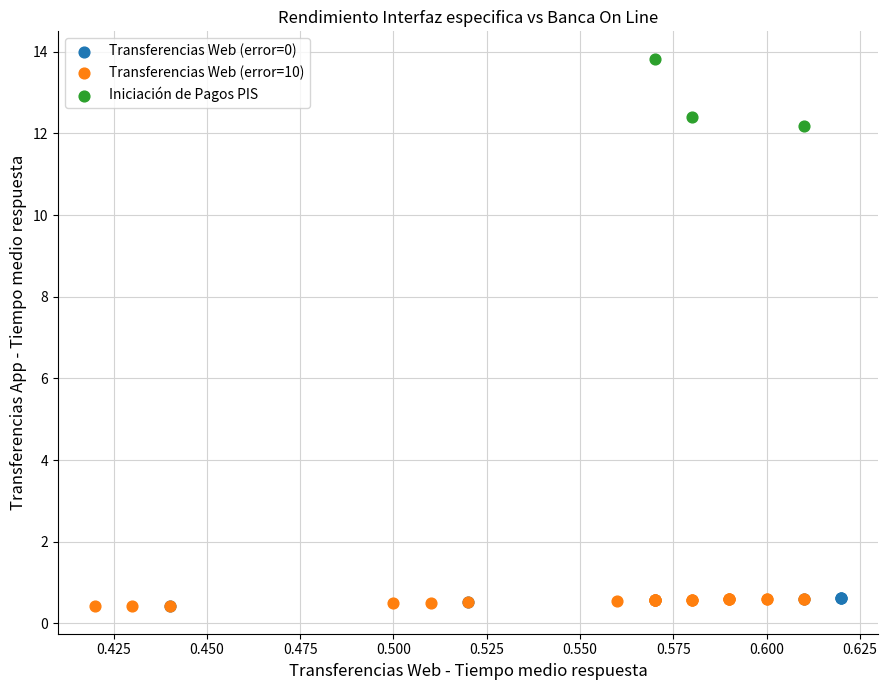

Which series contains the highest Y value?

Iniciación de Pagos PIS